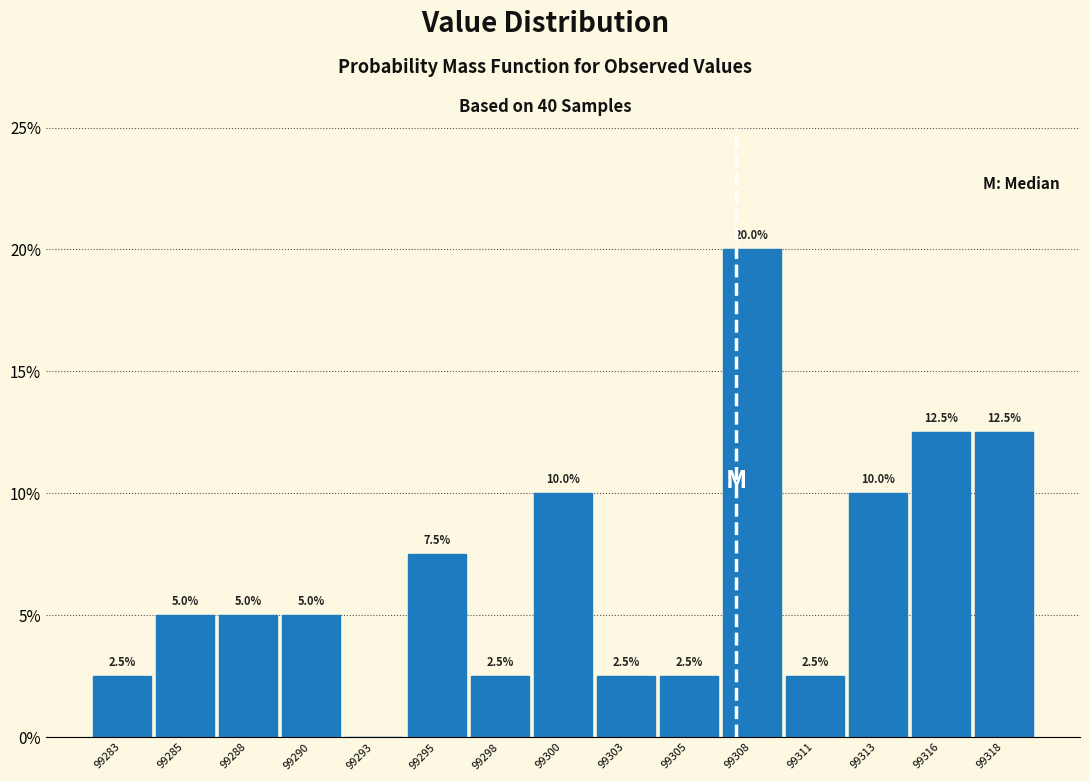

Reading left to right, what are all the values shown in this chart?

99283=2.5	99285=5.0	99288=5.0	99290=5.0	99293=0.0	99295=7.5	99298=2.5	99300=10.0	99303=2.5	99305=2.5	99308=20.0	99311=2.5	99313=10.0	99316=12.5	99318=12.5